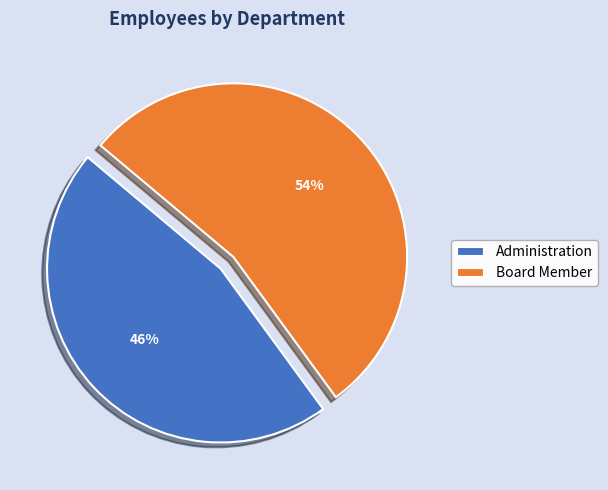

To the nearest percent, what is the combined percentage of Administration and Board Member?

100%